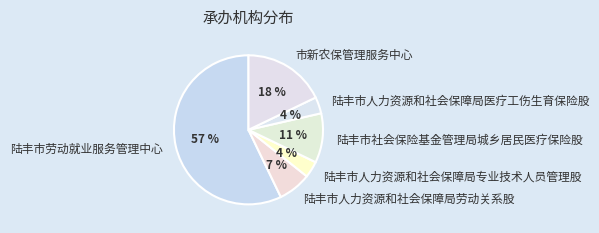

Combined, do 陆丰市人力资源和社会保障局劳动关系股 and 陆丰市人力资源和社会保障局专业技术人员管理股 account for over 50%?

No